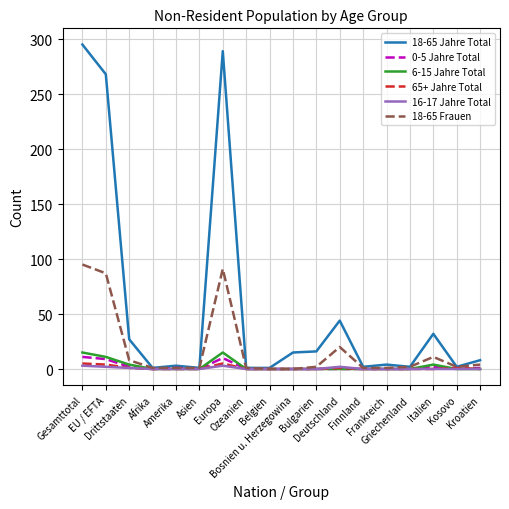

How many lines are shown in the chart?

6